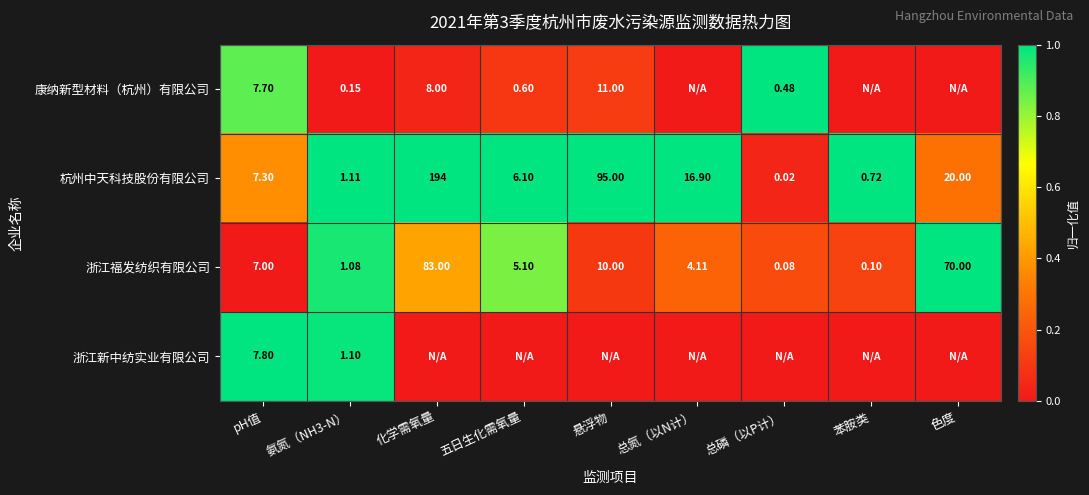

Where is 浙江福发纺织有限公司 nearest to the value 41?

色度